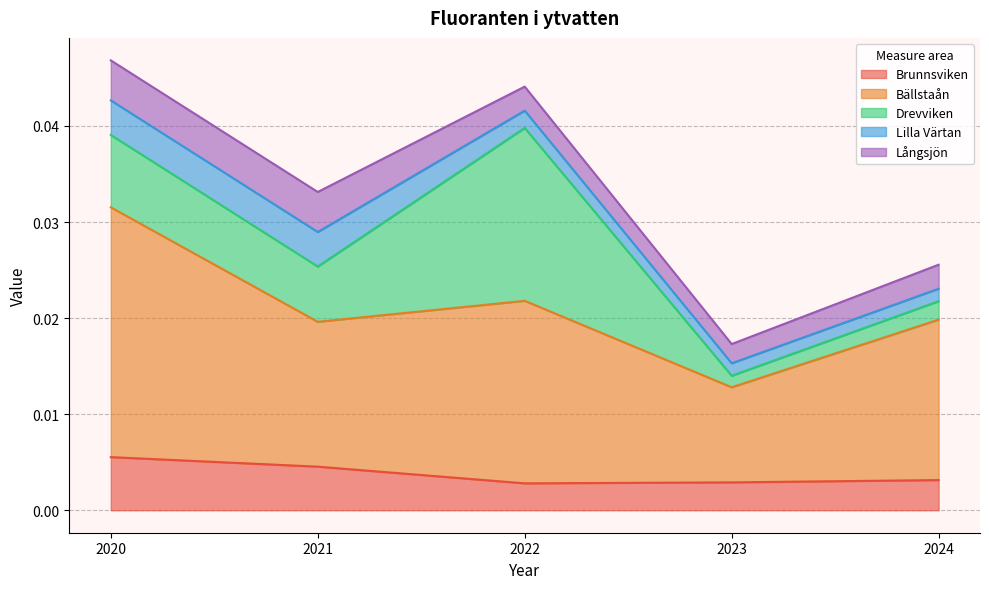

Is it true that Lilla Värtan equals 0.0 at 2022?

True